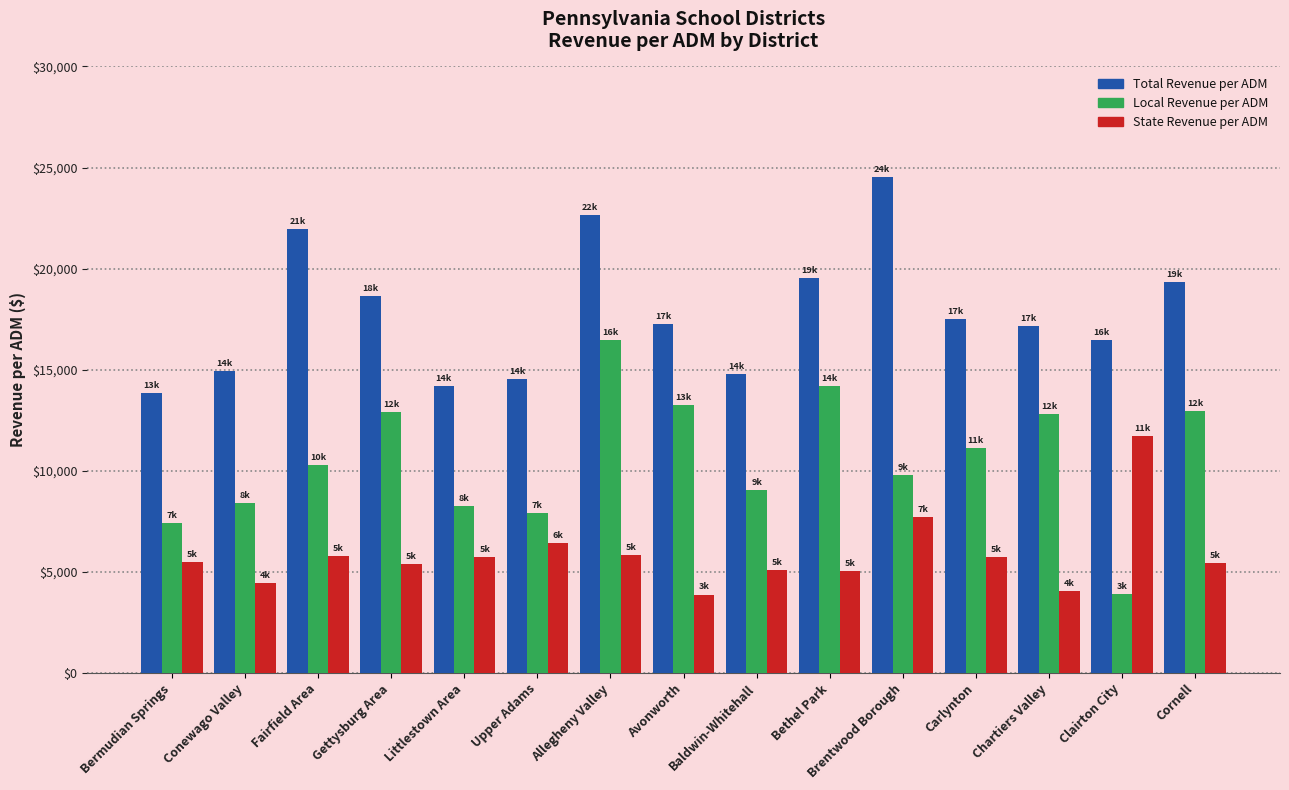

Between Bermudian Springs and Gettysburg Area, which series saw the biggest shift?

Local Revenue per ADM